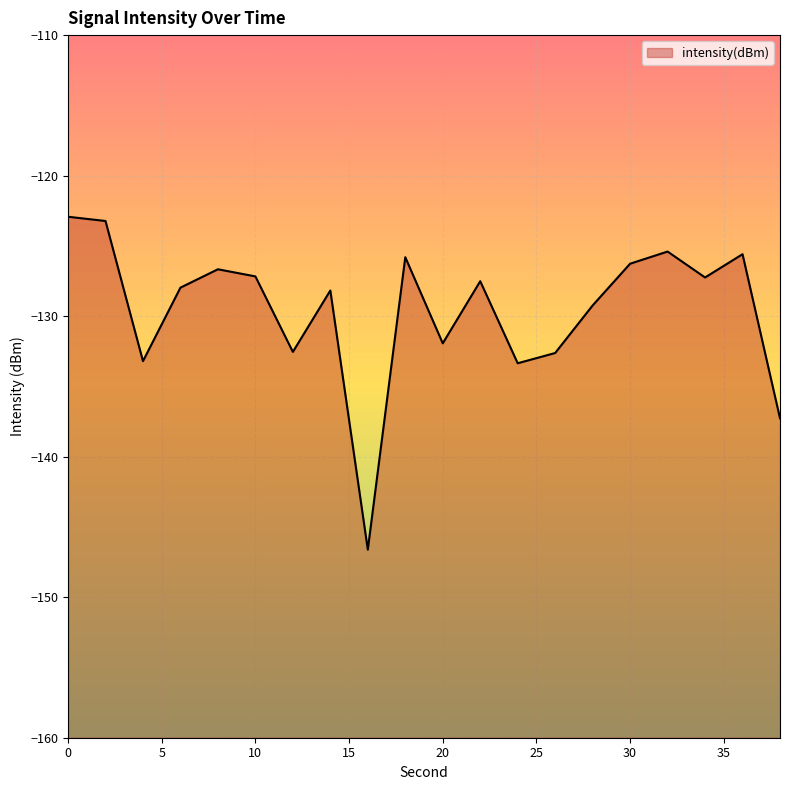

At which category does the data reach its first local valley?

4